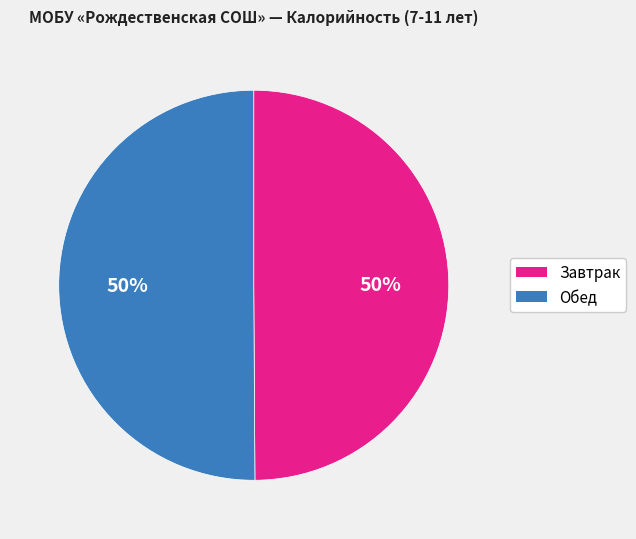

How many segments does this pie chart have?

2